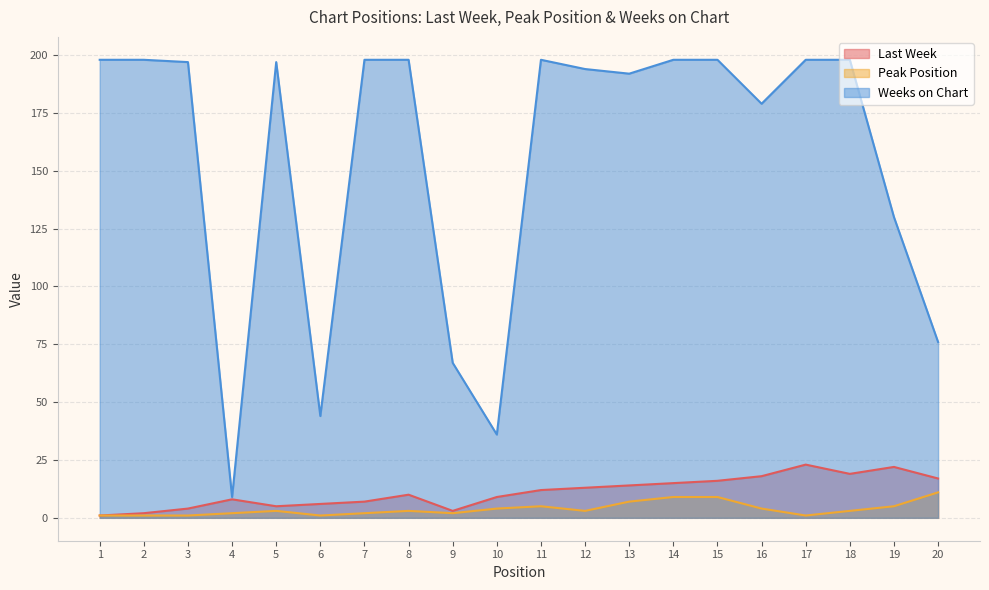

Reading right to left, what are all the values shown in this chart?

Last Week: 20=17	19=22	18=19	17=23	16=18	15=16	14=15	13=14	12=13	11=12	10=9	9=3	8=10	7=7	6=6	5=5	4=8	3=4	2=2	1=1
Peak Position: 20=11	19=5	18=3	17=1	16=4	15=9	14=9	13=7	12=3	11=5	10=4	9=2	8=3	7=2	6=1	5=3	4=2	3=1	2=1	1=1
Weeks on Chart: 20=76	19=130	18=198	17=198	16=179	15=198	14=198	13=192	12=194	11=198	10=36	9=67	8=198	7=198	6=44	5=197	4=9	3=197	2=198	1=198